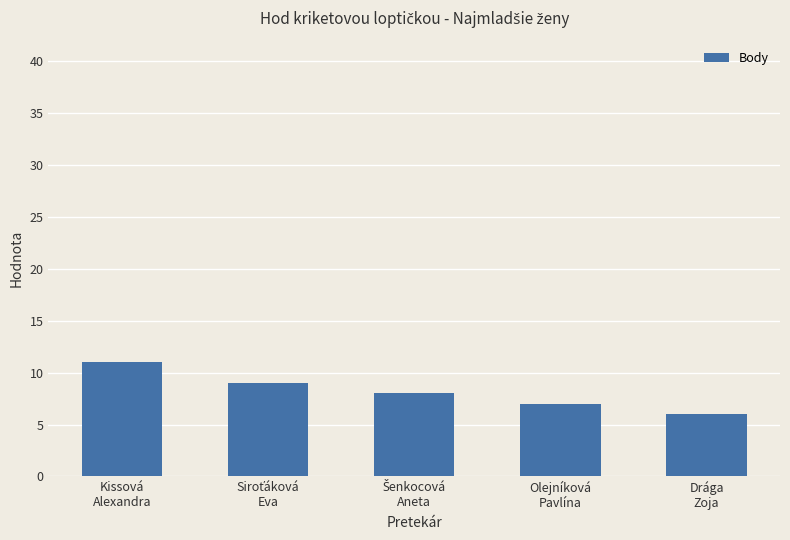

What is the greatest value displayed?

11